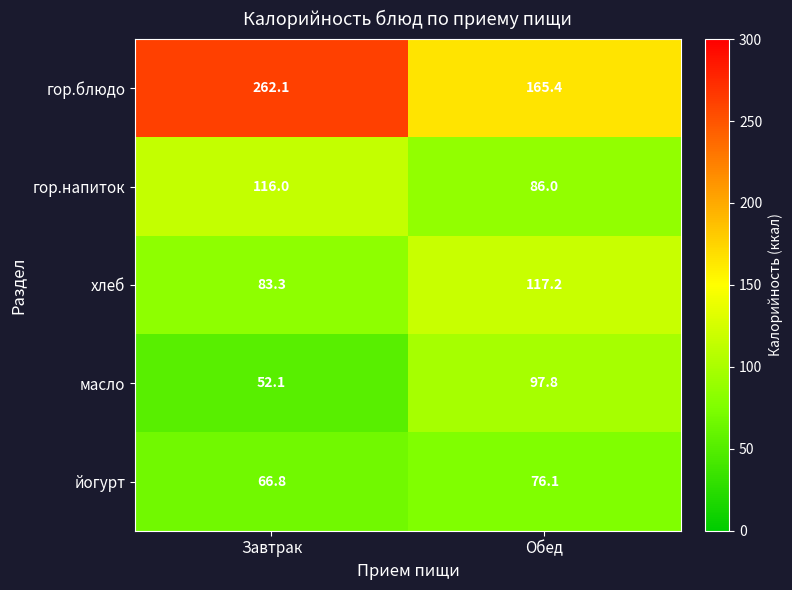

Rank the series by their maximum value, from lowest to highest.

йогурт, масло, гор.напиток, хлеб, гор.блюдо